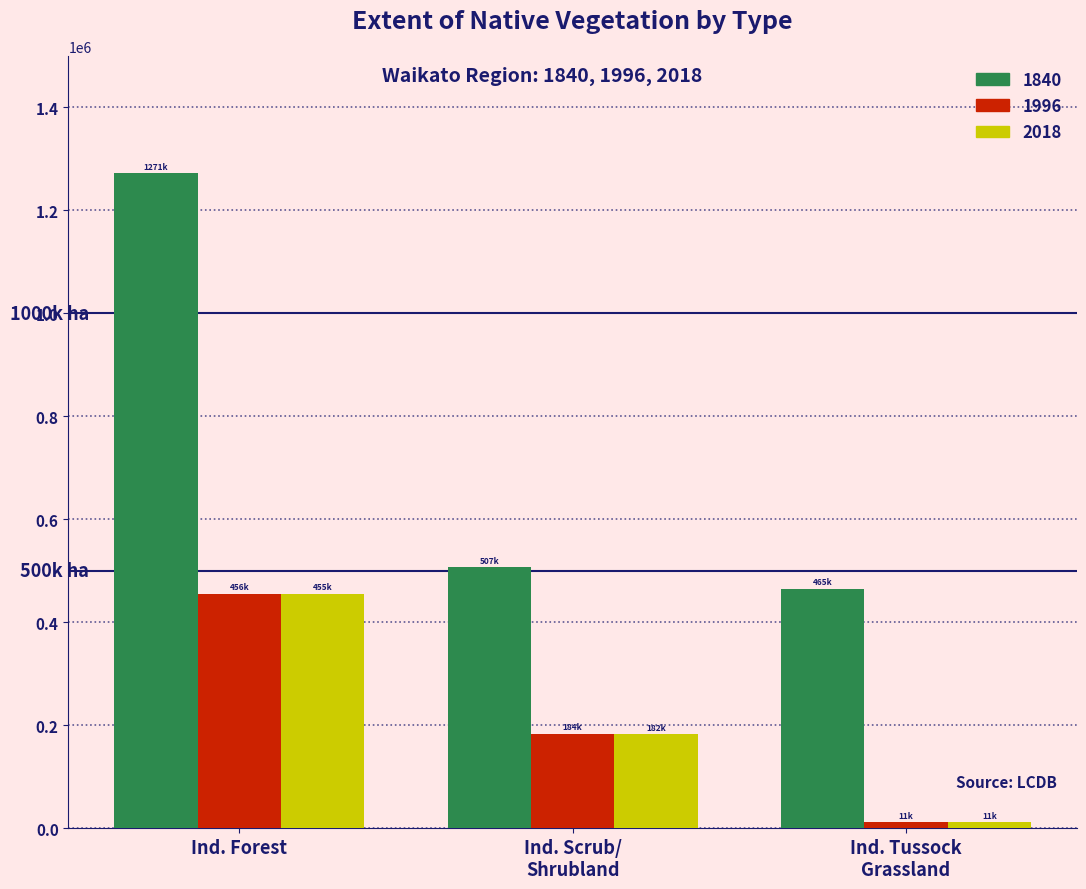

Reading left to right, extract all data points from this chart.

1840: 1271418	506651	465109
1996: 455617	183639	11368
2018: 455089	182402	11414